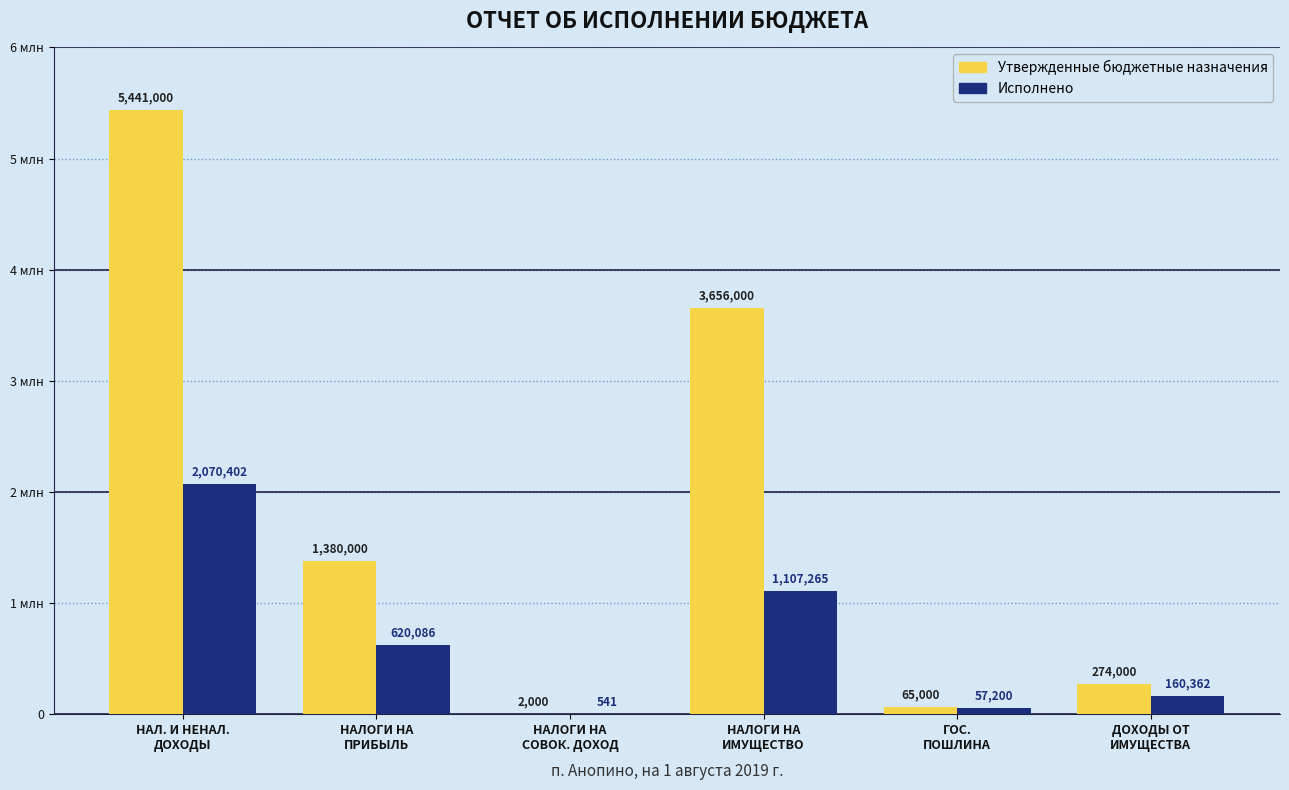

Reading right to left, list all the values displayed in this chart.

Утвержденные бюджетные назначения: ДОХОДЫ ОТ
ИМУЩЕСТВА=274000.0	ГОС.
ПОШЛИНА=65000.0	НАЛОГИ НА
ИМУЩЕСТВО=3656000.0	НАЛОГИ НА
СОВОК. ДОХОД=2000.0	НАЛОГИ НА
ПРИБЫЛЬ=1380000.0	НАЛ. И НЕНАЛ.
ДОХОДЫ=5441000.0
Исполнено: ДОХОДЫ ОТ
ИМУЩЕСТВА=160362.0	ГОС.
ПОШЛИНА=57200.0	НАЛОГИ НА
ИМУЩЕСТВО=1107264.9	НАЛОГИ НА
СОВОК. ДОХОД=541.1	НАЛОГИ НА
ПРИБЫЛЬ=620085.9	НАЛ. И НЕНАЛ.
ДОХОДЫ=2070401.6